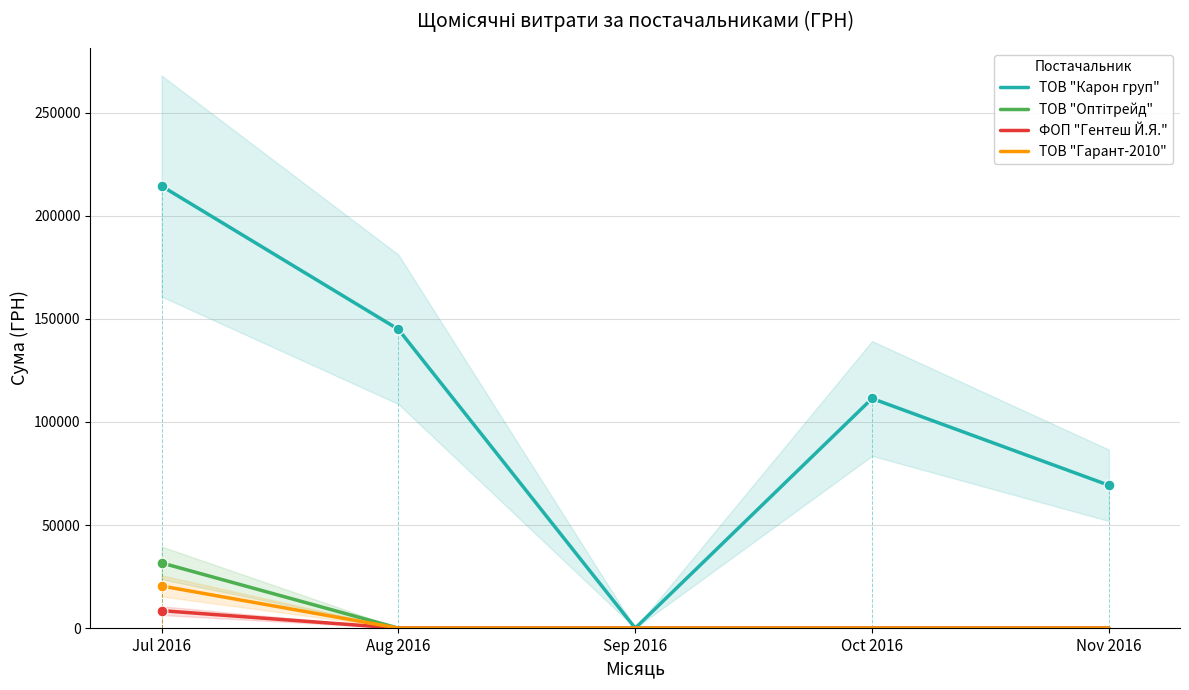

What are all the series names shown in the legend?

ТОВ "Карон груп", ТОВ "Оптітрейд", ФОП "Гентеш Й.Я.", ТОВ "Гарант-2010"